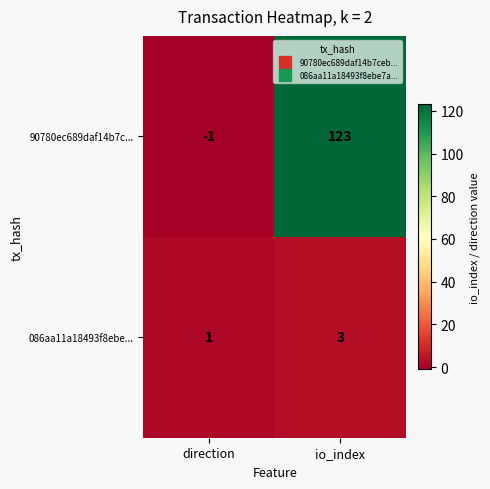

What is the spread (max minus min) of values at direction?

2